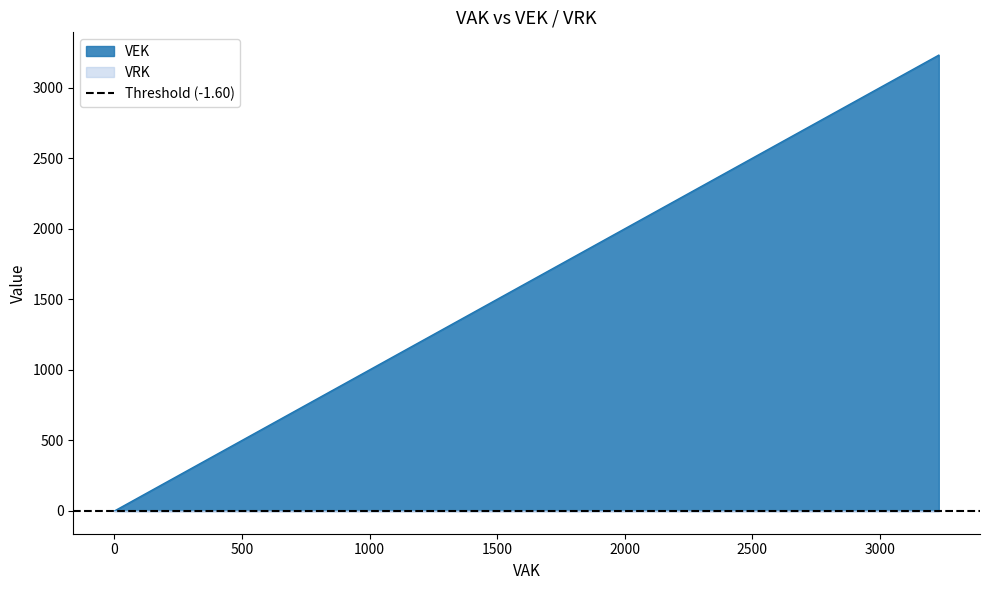

How many values are between 0 and 3232?

4